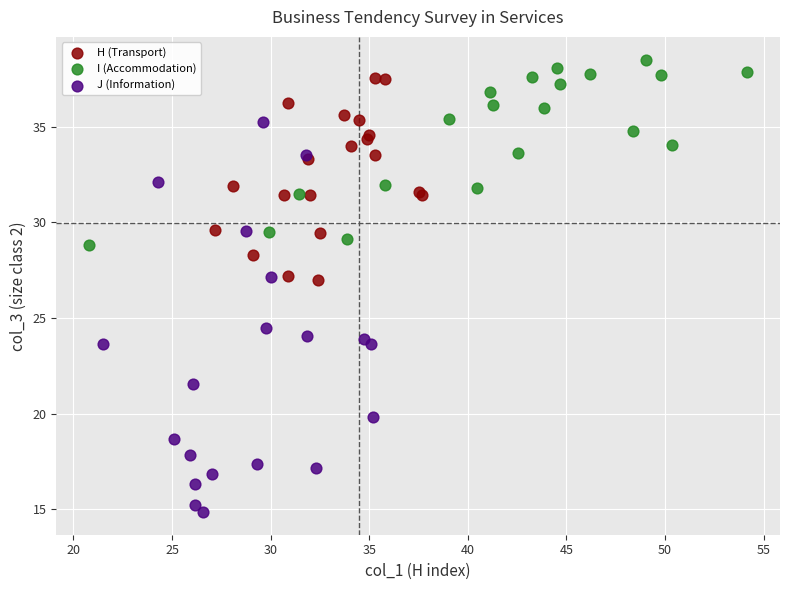

Which series reaches the minimum Y coordinate?

J (Information)